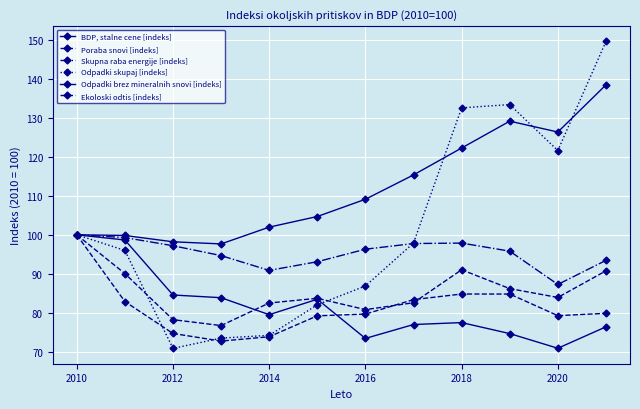

True or false: Odpadki skupaj [indeks] and Poraba snovi [indeks] cross at least once.

True